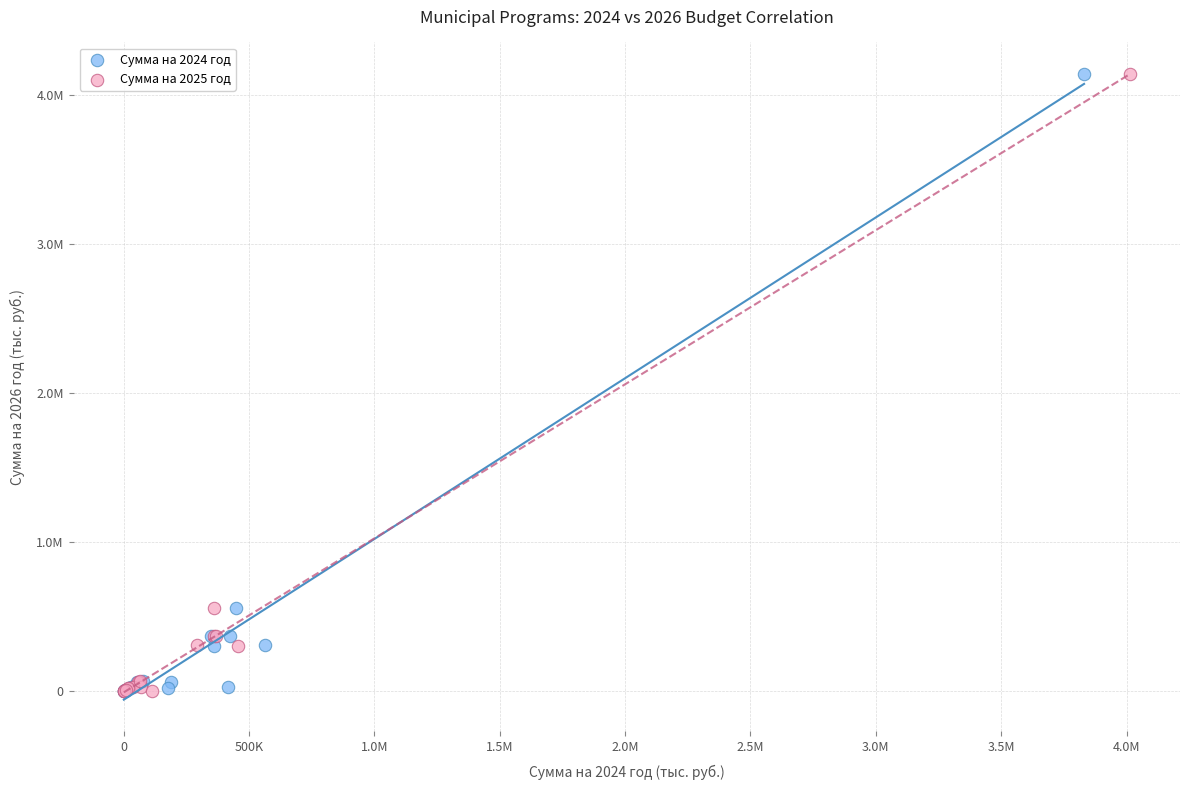

What are all the series names shown in the legend?

Сумма на 2024 год, Сумма на 2025 год